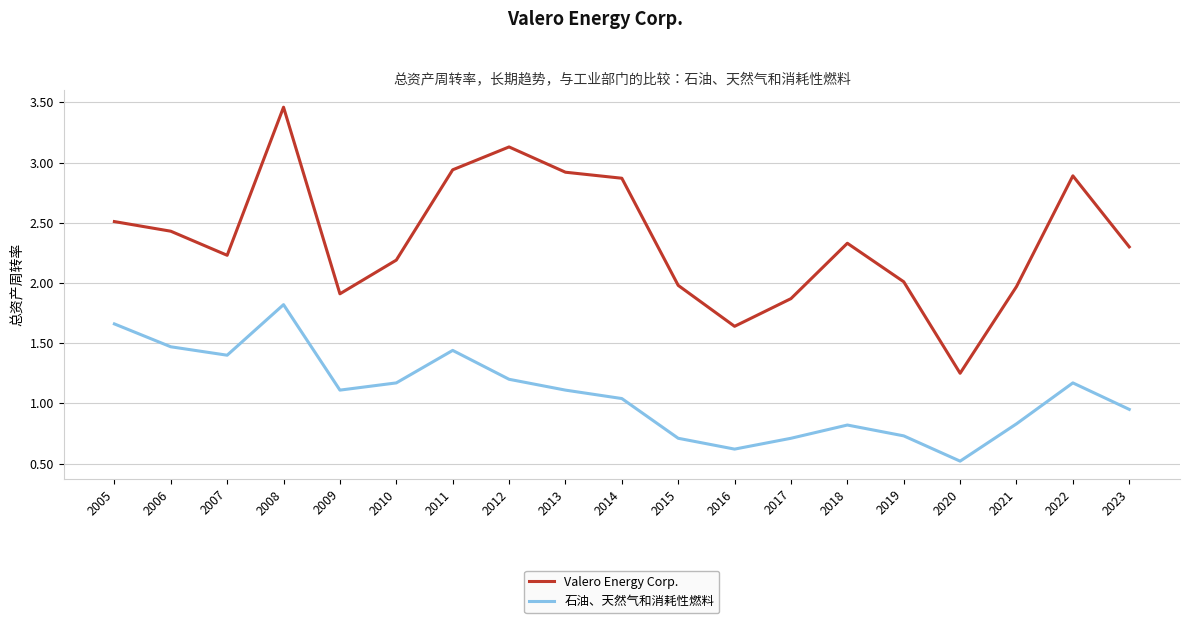

What is the difference between the Valero Energy Corp. values at 2007 and 2021?

0.3